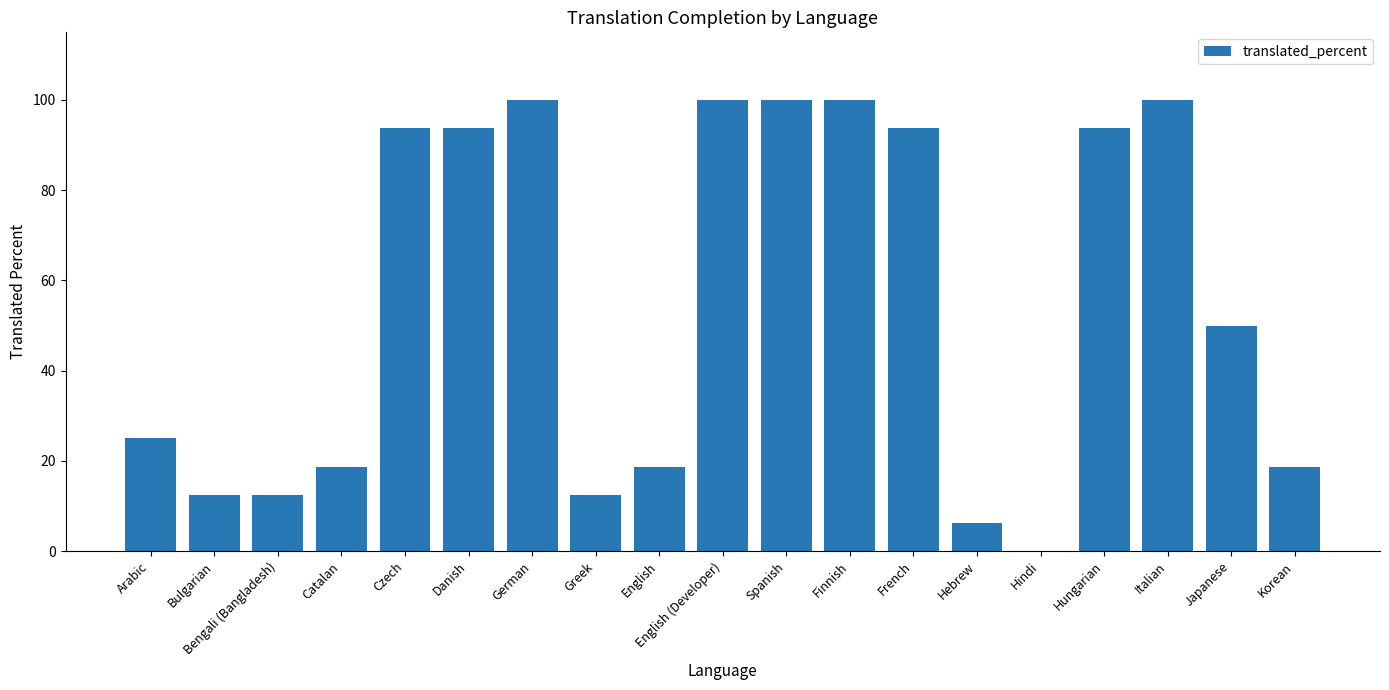

What is the approximate value at Hungarian?

93.7